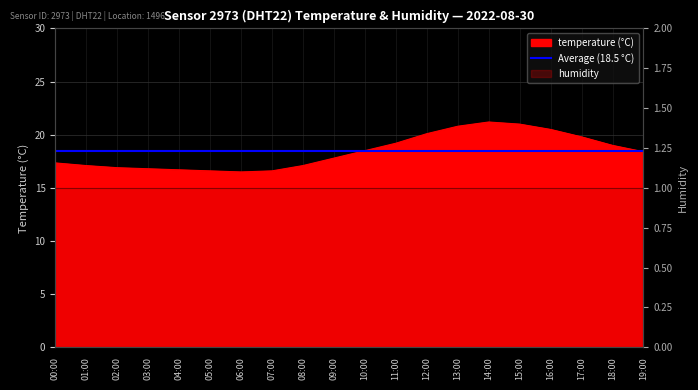

What is the difference between the maximum and minimum values?

4.7